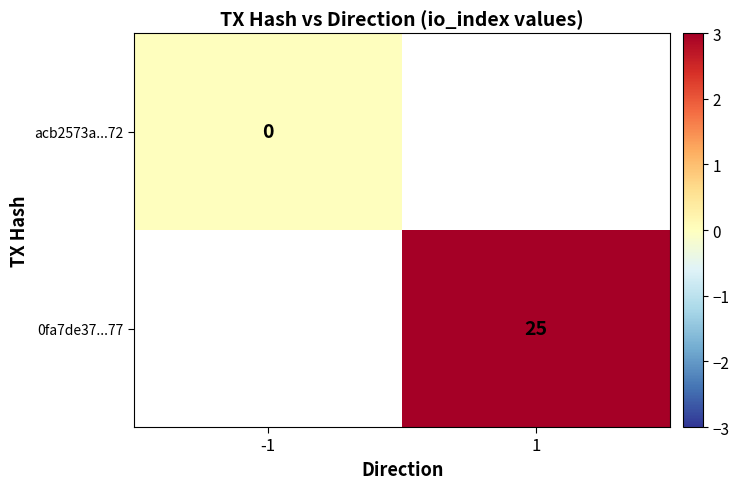

The value of 0fa7de37...77 at 1 is 40. True or false?

False